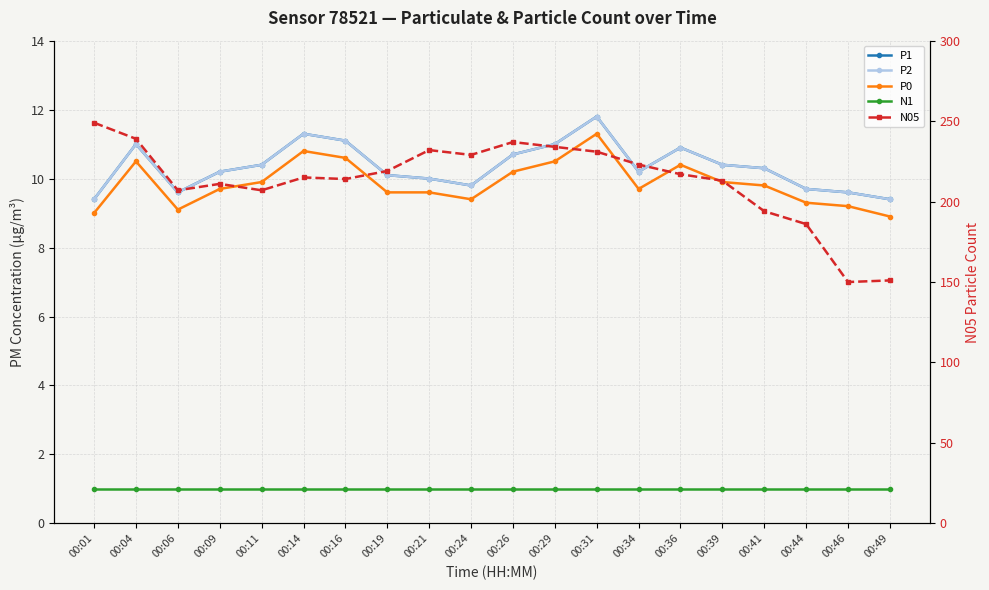

True or false: N1 has a value of 1.0 at 00:06.

True